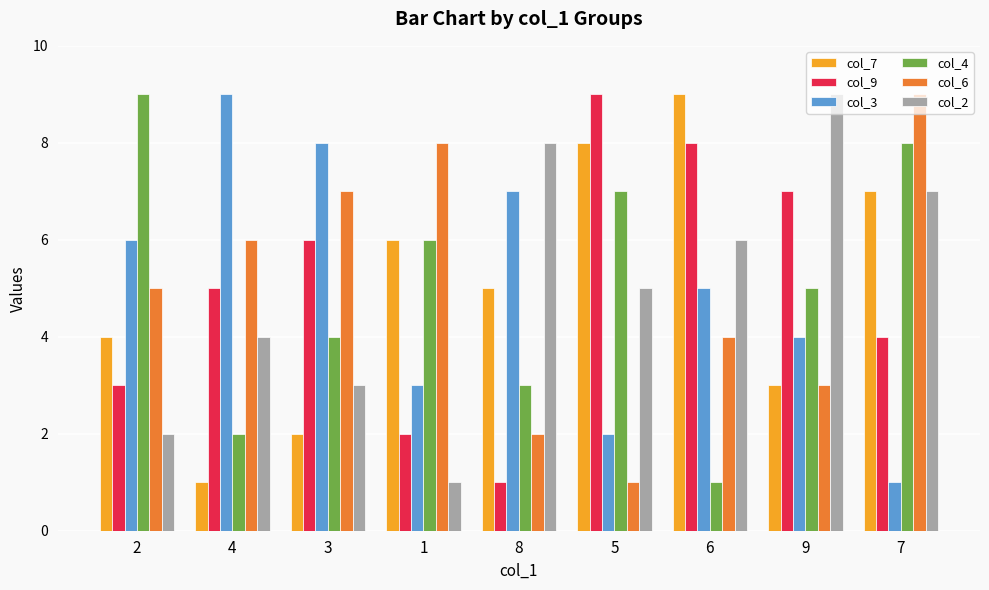

List the labels in order of col_3 value, largest first.

4, 3, 8, 2, 6, 9, 1, 5, 7